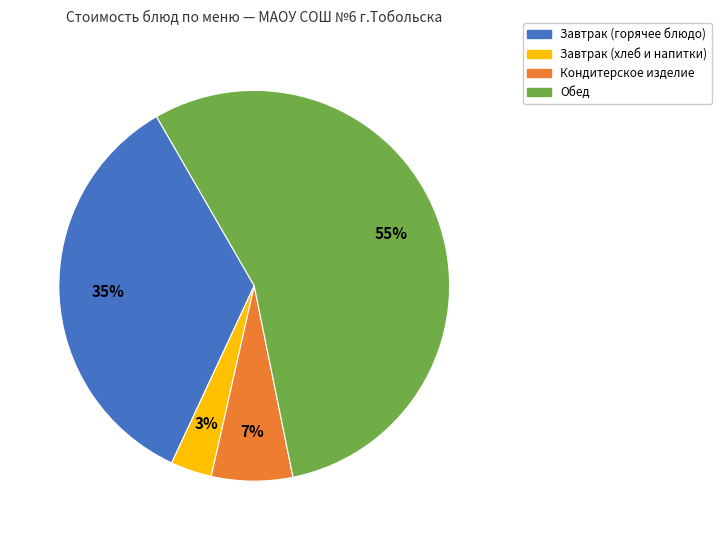

How many slices are in this pie chart?

4